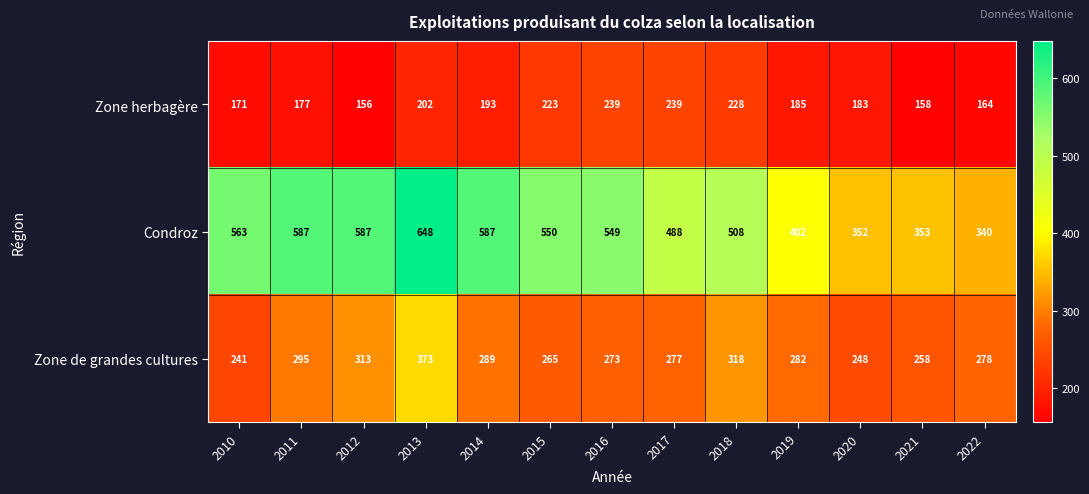

What is the average value of the Zone herbagère series?

194